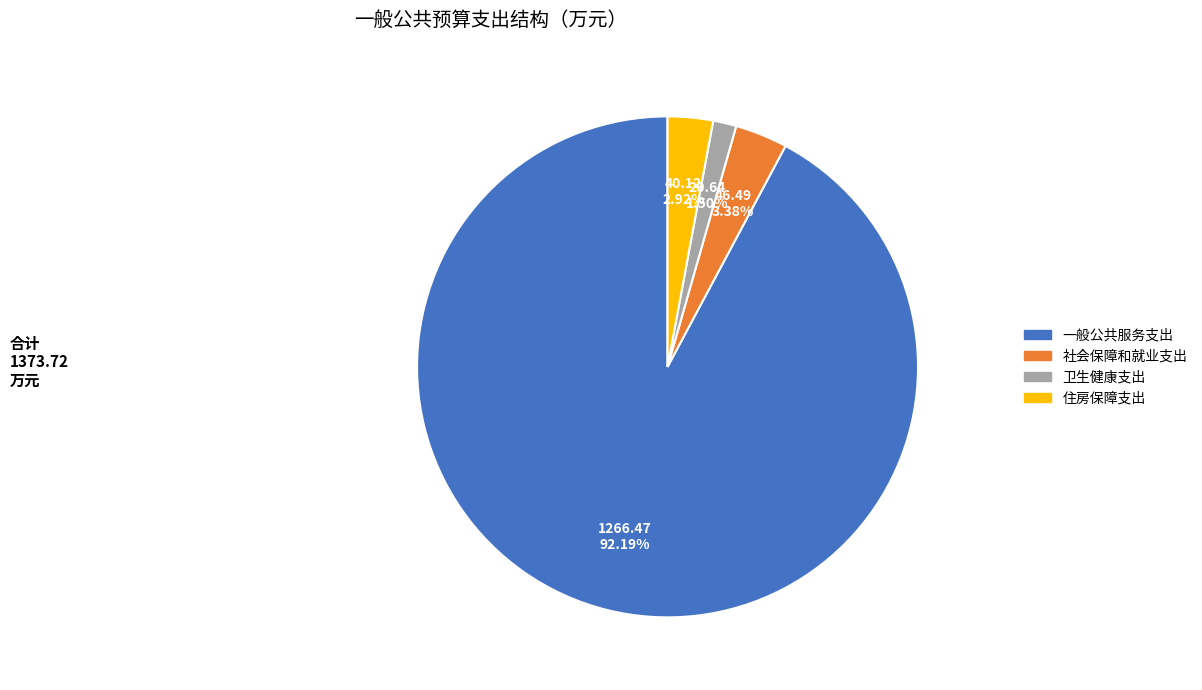

To the nearest percent, what is the combined percentage of 一般公共服务支出 and 社会保障和就业支出?

96%